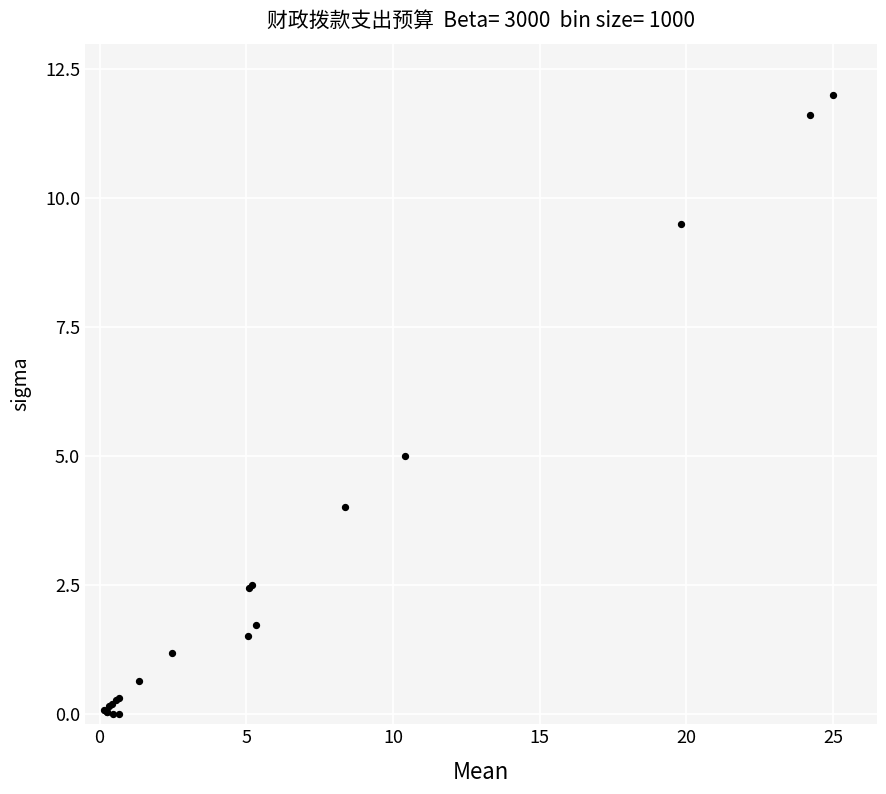

What Y value in the scatter plot is closest to 6?

5.0